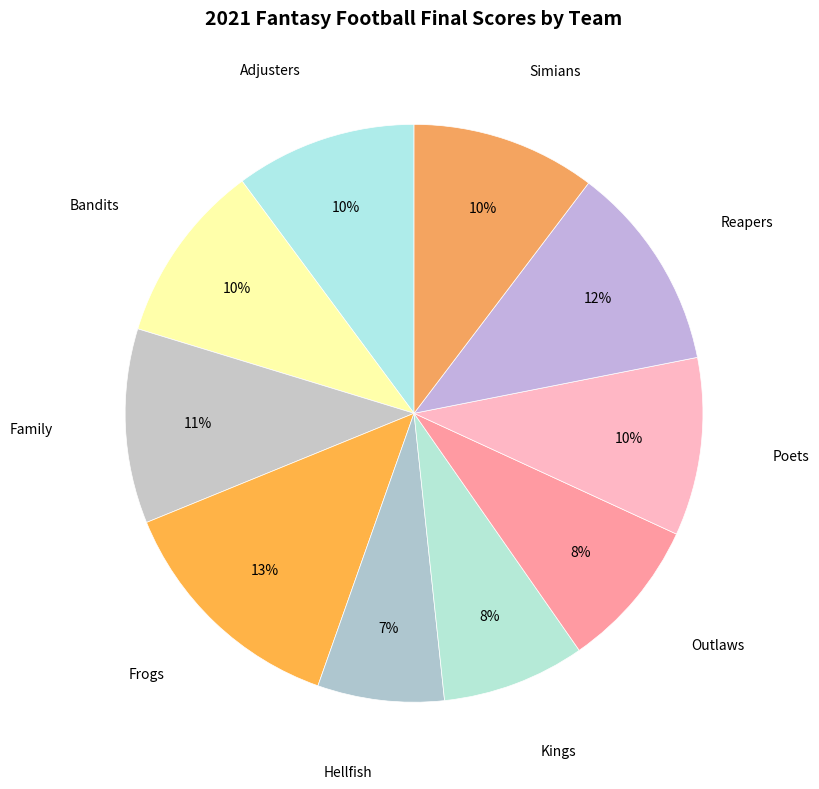

How many segments does this pie chart have?

10